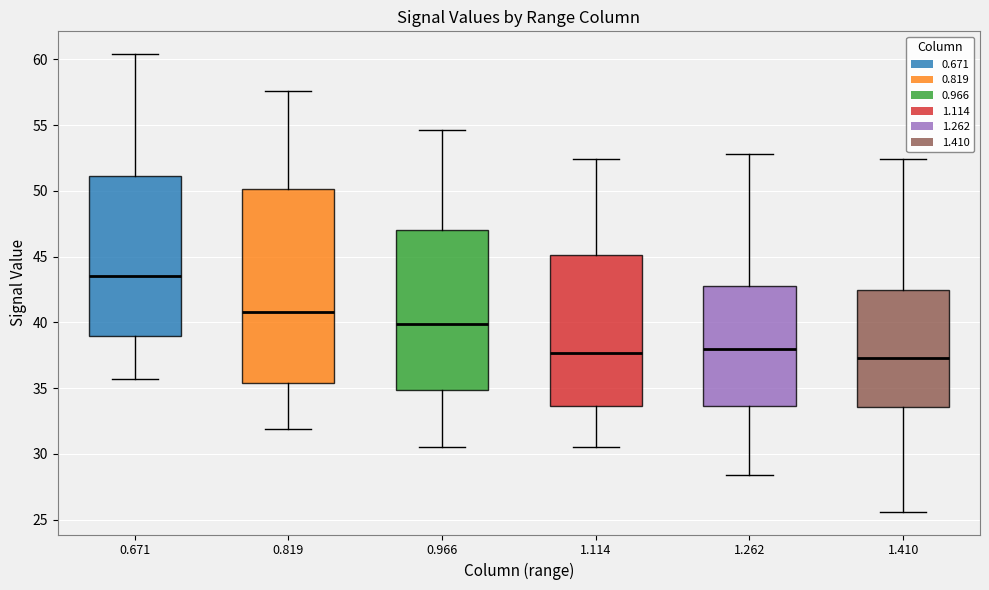

Reading left to right, read every box against the y-axis: the position of its median line, the range the box covers, and the ends of its whiskers. The values are not printed on the chart, so give them approximately, as read against the axis.

0.671: median 43.5, box 39.0 to 51.0, whiskers 35.5 to 60.5
0.819: median 41.0, box 35.5 to 50.0, whiskers 32.0 to 57.5
0.966: median 40.0, box 35.0 to 47.0, whiskers 30.5 to 54.5
1.114: median 37.5, box 33.5 to 45.0, whiskers 30.5 to 52.5
1.262: median 38.0, box 33.5 to 43.0, whiskers 28.5 to 53.0
1.410: median 37.5, box 33.5 to 42.5, whiskers 25.5 to 52.5